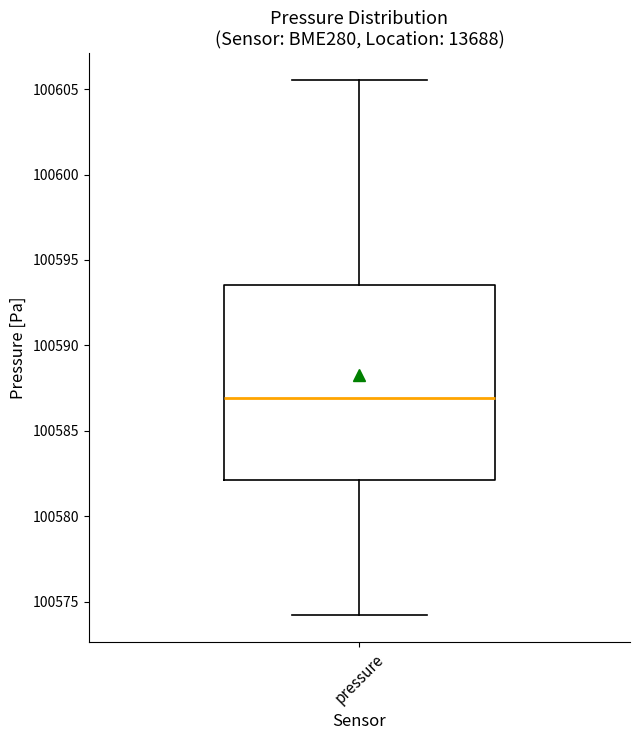

Read this box plot against the y-axis: the position of the median line, the range covered by the box, and the ends of both whiskers. The values are not printed on the chart, so give them approximately, as read against the axis.

median 100587.0, box 100582.0 to 100593.5, whiskers 100574.0 to 100605.5